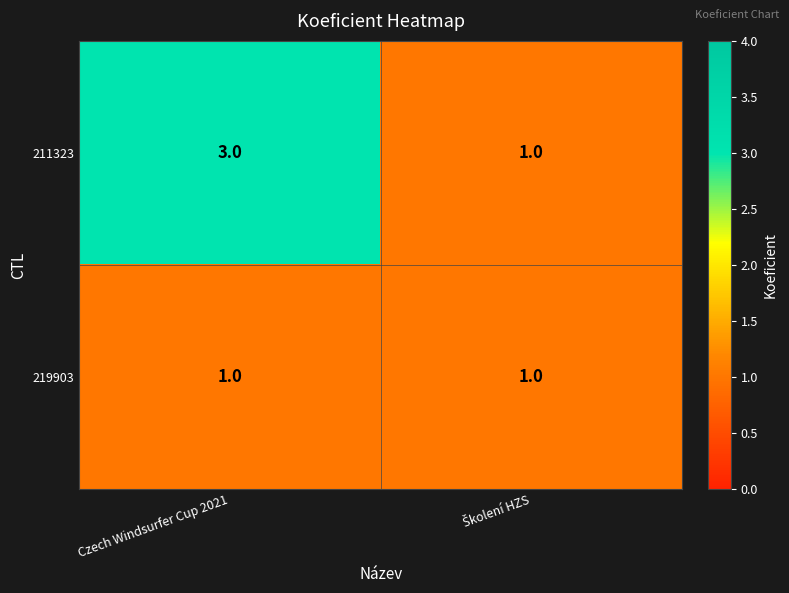

Reading left to right, what are all the values shown in this chart?

211323: 3	1
219903: 1	1